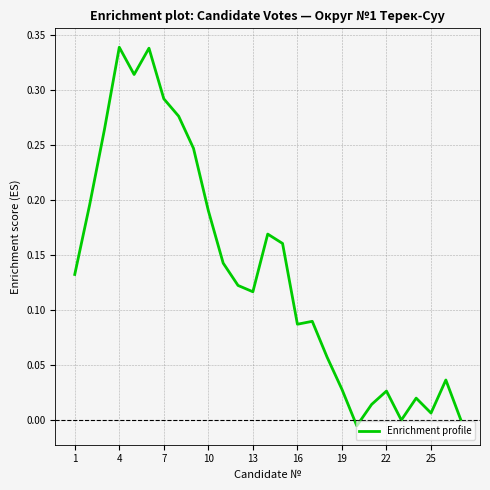

Does the chart have visible grid lines?

Yes